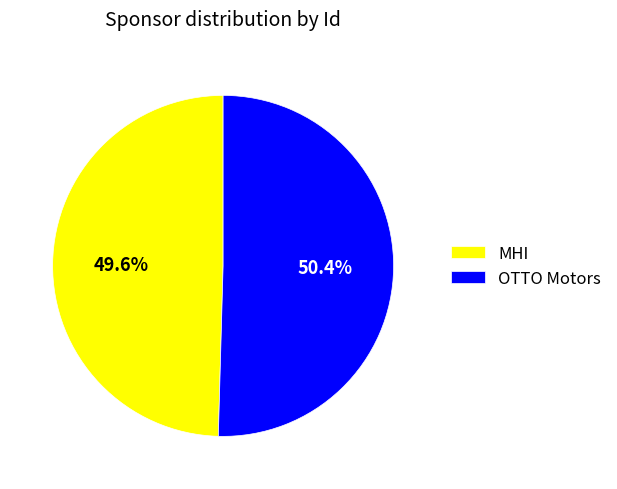

How much of the chart is everything except MHI?

50.4%